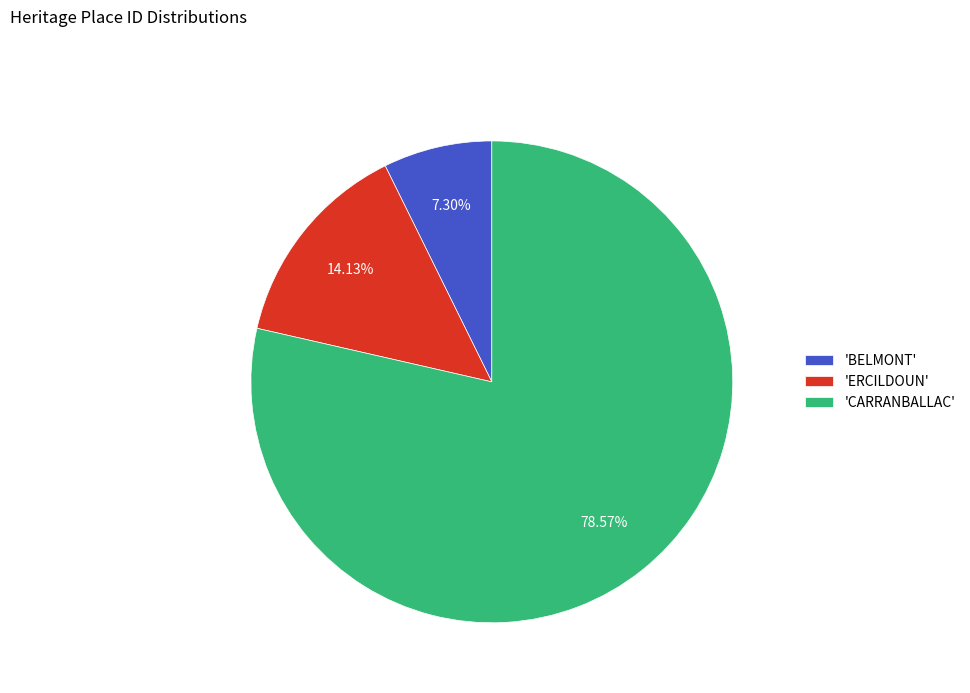

What is the smallest slice in the pie chart?

'BELMONT'